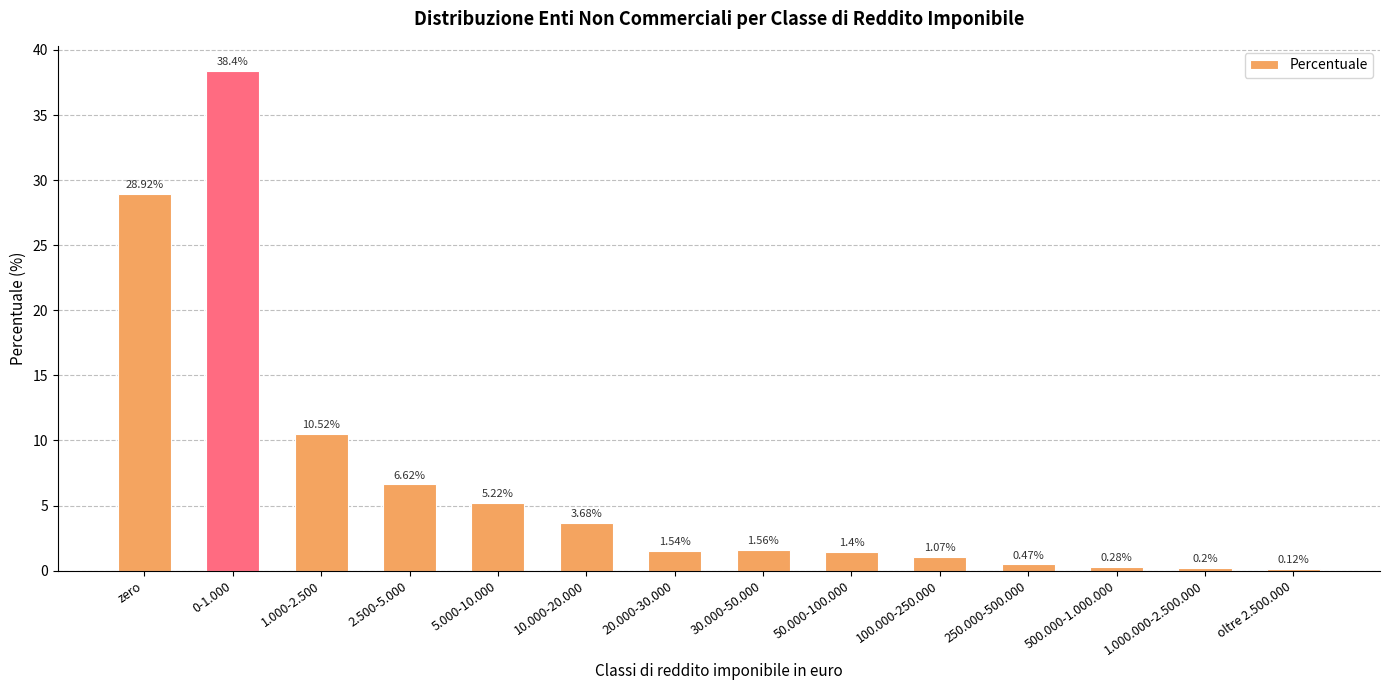

True or false: the data shows 5.2 at 5.000-10.000.

True